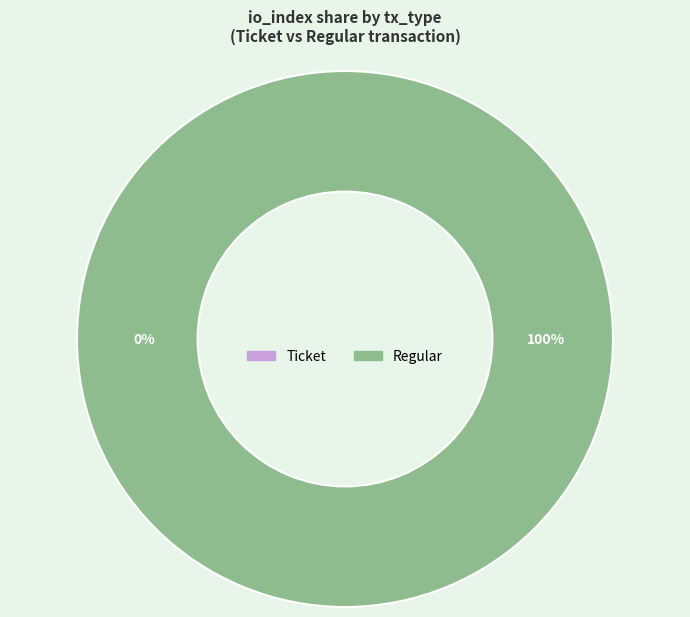

Which slice is the largest?

Regular